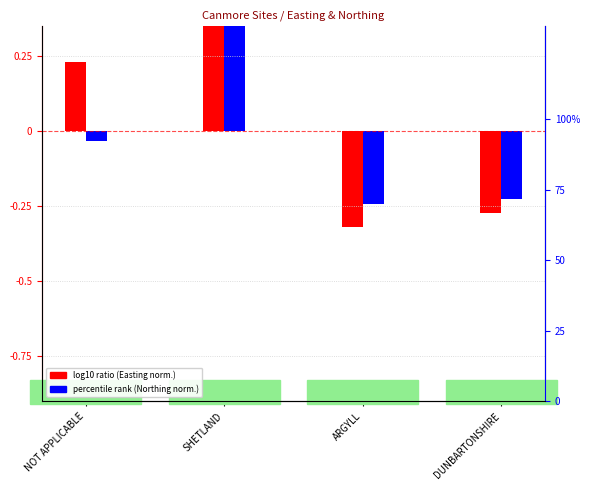

At which category does the chart reach its minimum across all series?

ARGYLL